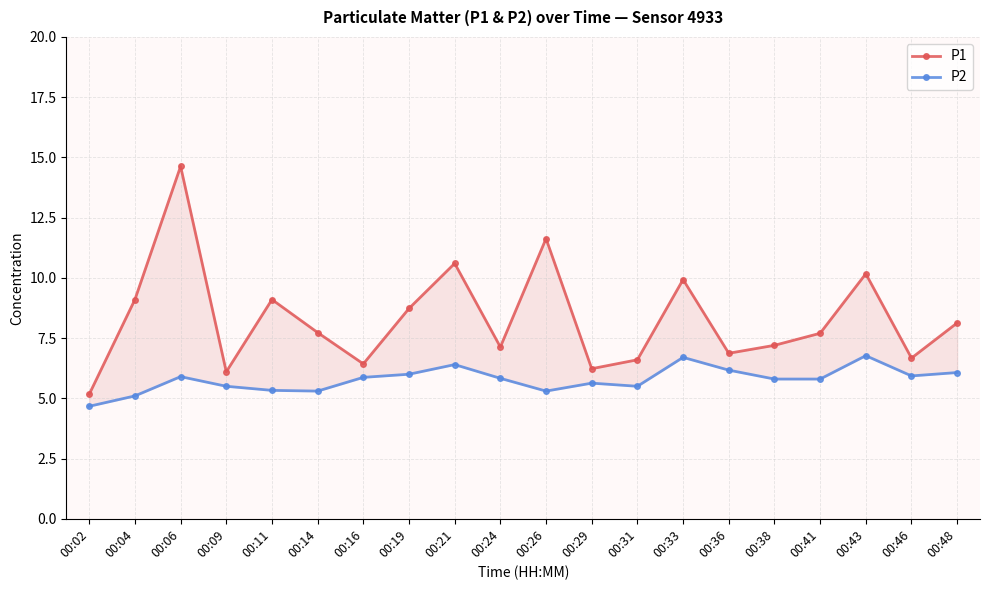

At how many categories does at least one series exceed 13?

1